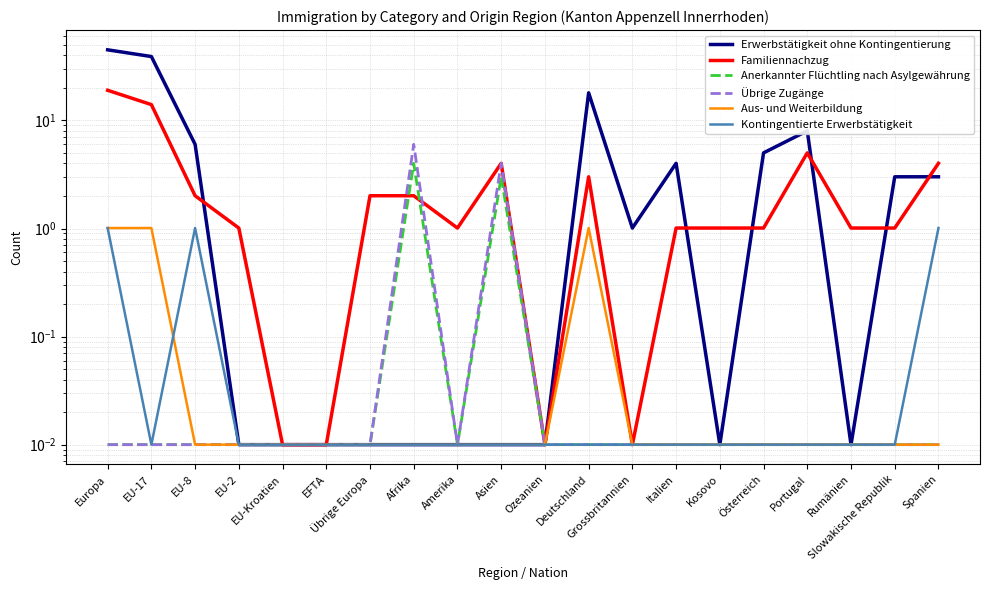

What is the label of the 13th point from the left?

Grossbritannien